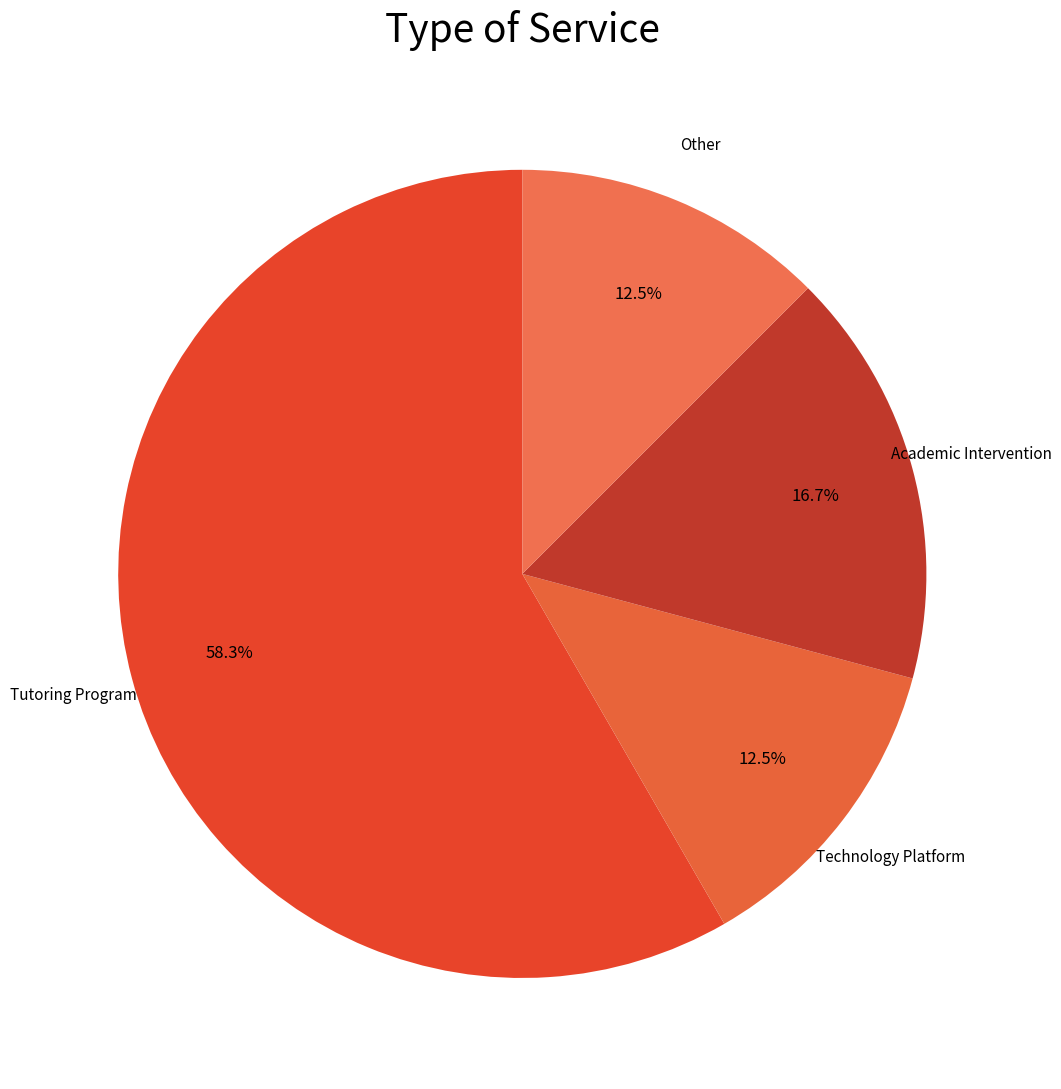

What is the ratio of the value at Tutoring Program to the value at Technology Platform?

4.7